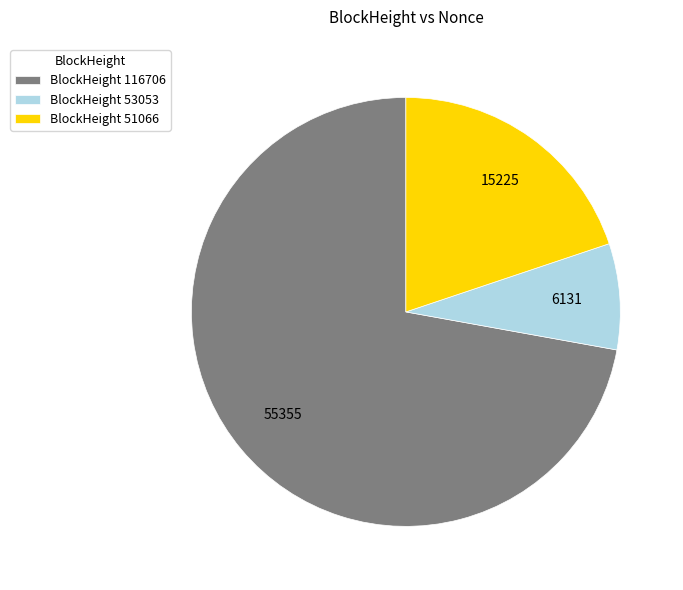

Which category has the smallest portion of the pie?

BlockHeight 53053